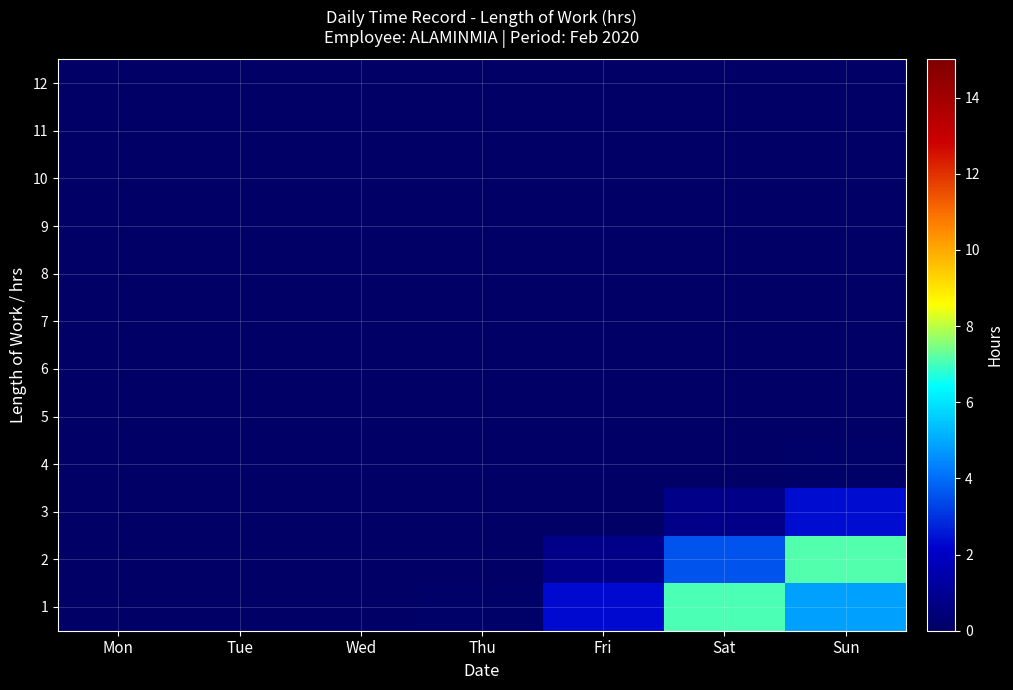

Between Thu and Mon, which is larger?

Thu